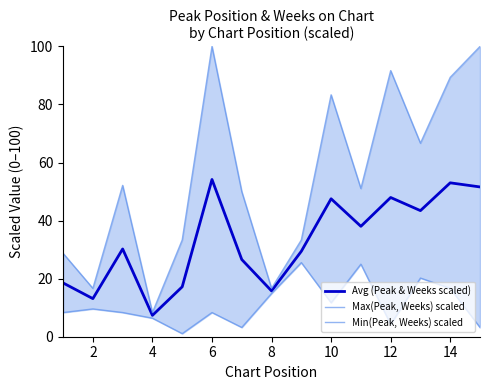

The value of Avg (Peak & Weeks scaled) at 10 is 47.5. True or false?

True